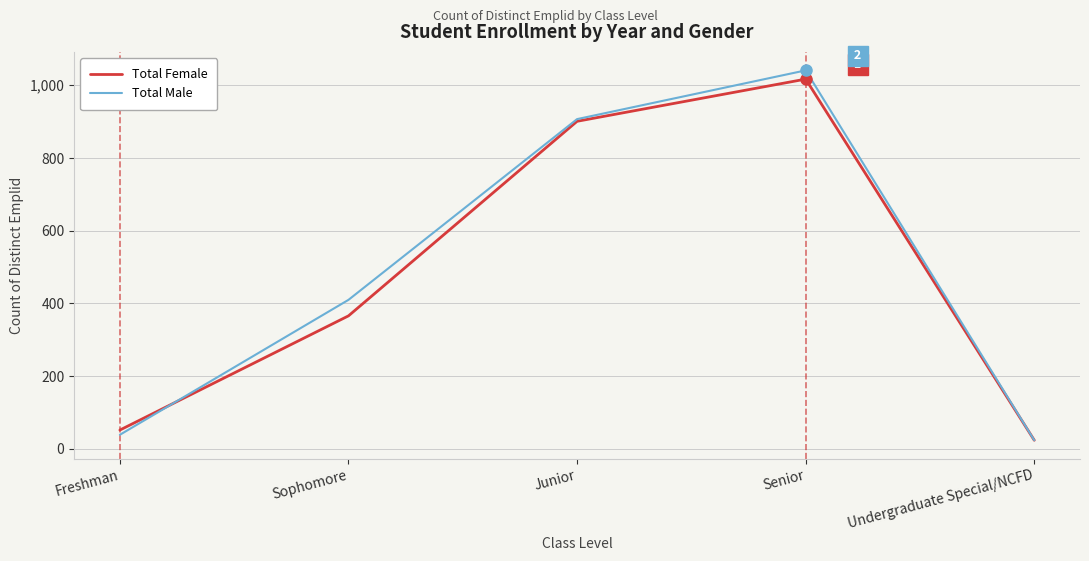

At which category is the sum across all series the highest?

Senior